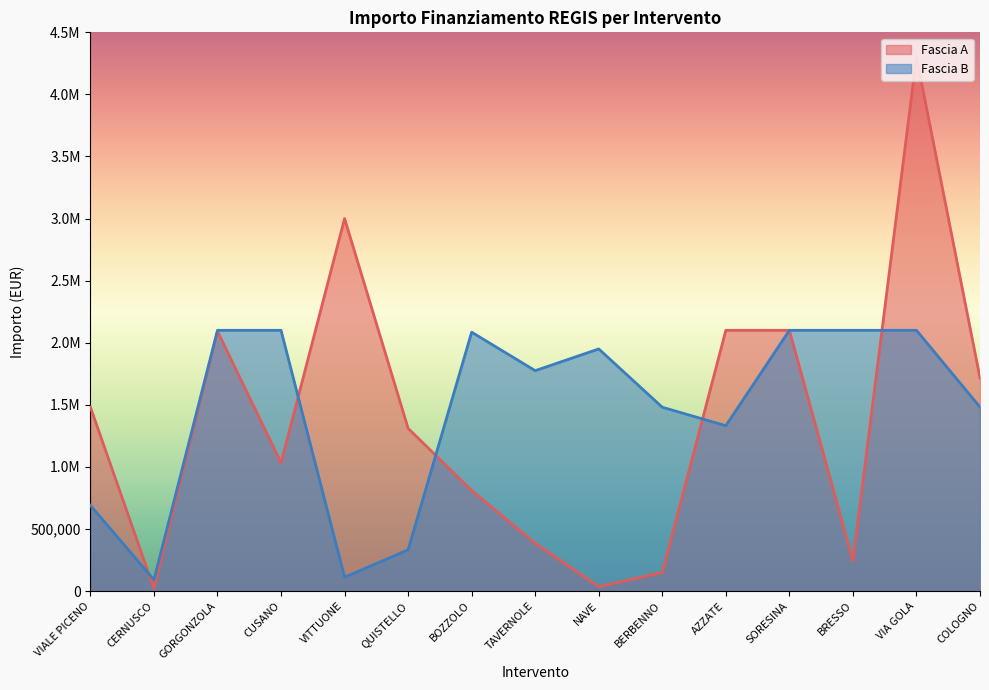

What is the difference between the second highest and minimum values in the Fascia A series?

2980000.0